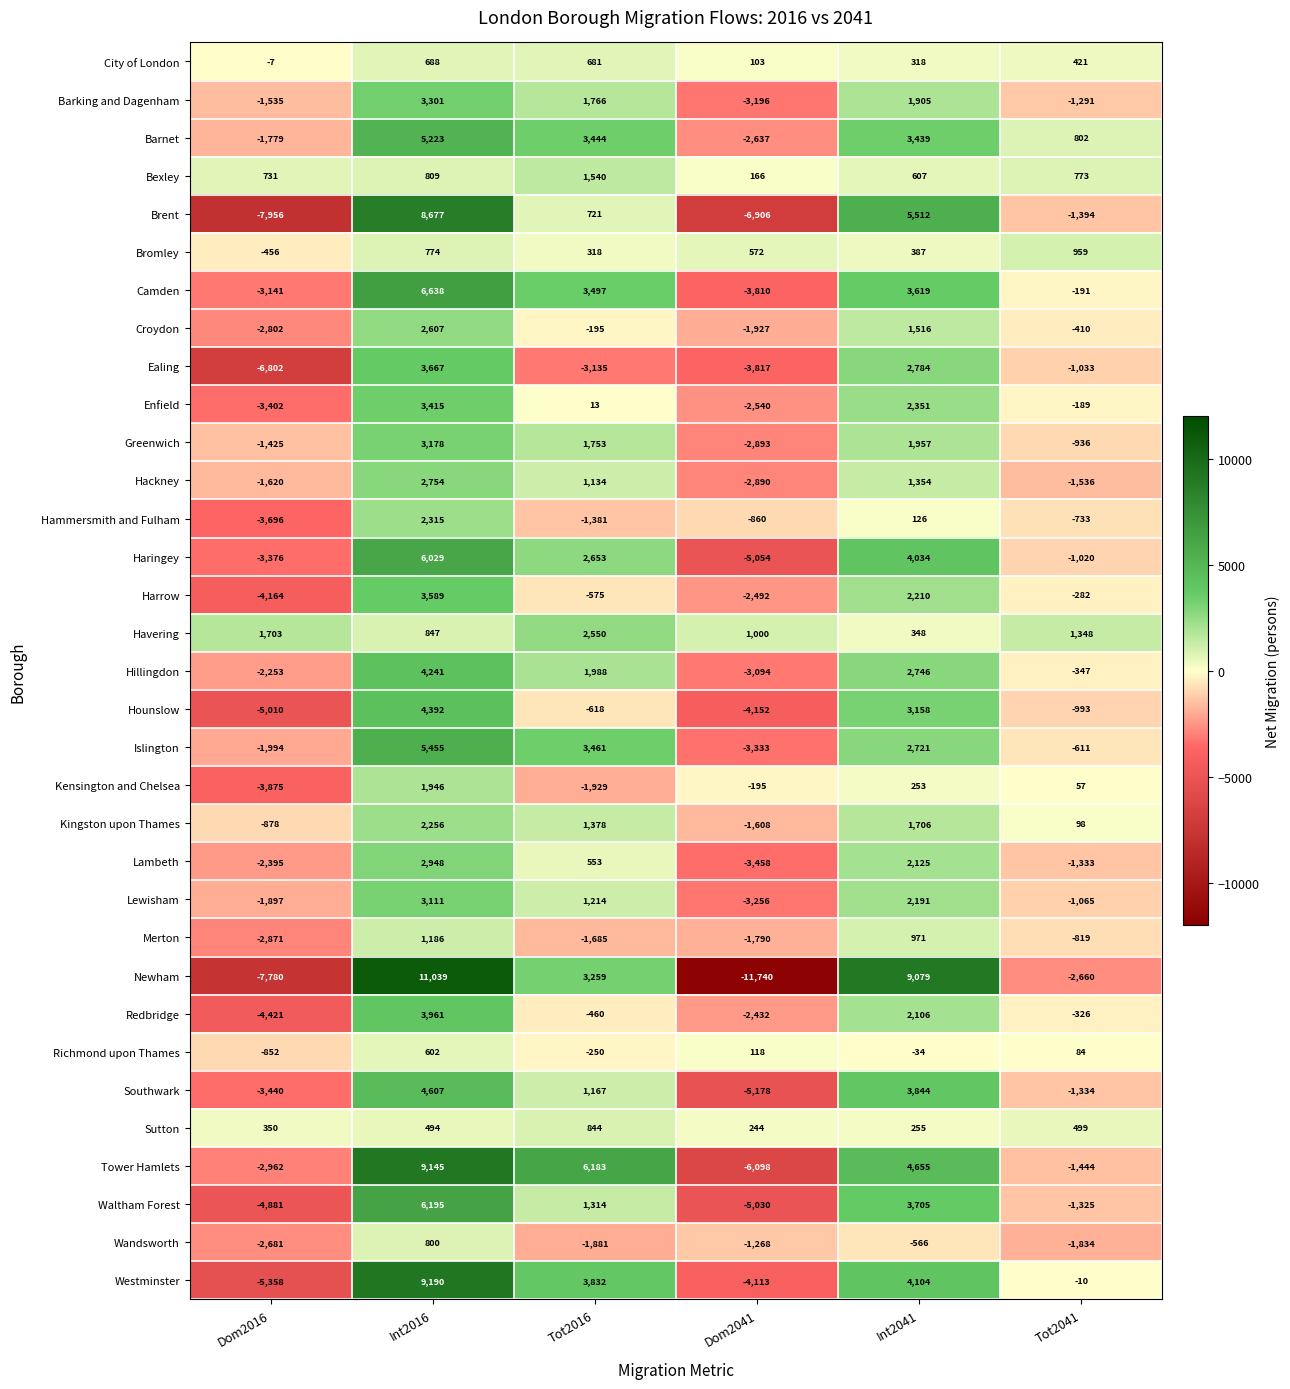

What is the smallest value displayed?

-11740